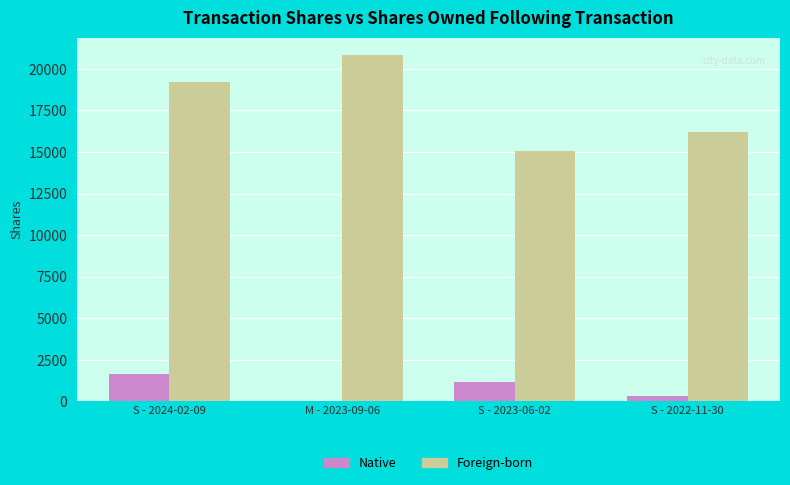

Which series changed the most between M - 2023-09-06 and S - 2022-11-30?

Foreign-born